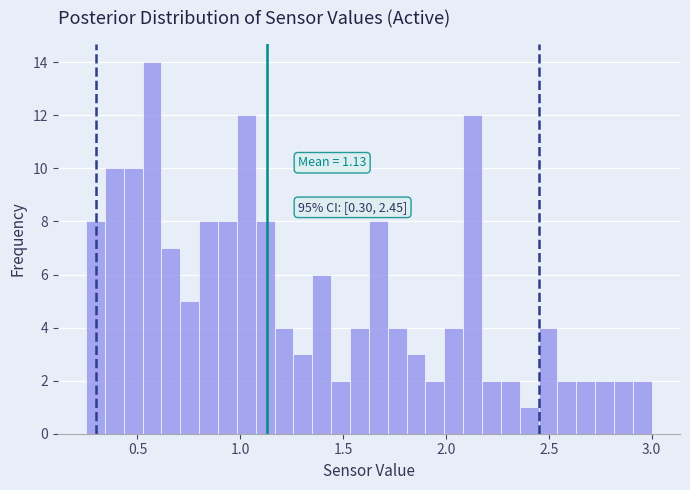

Around what value on the x-axis is the tallest bar? Give the approximate position of its centre, as read against the axis.

0.55